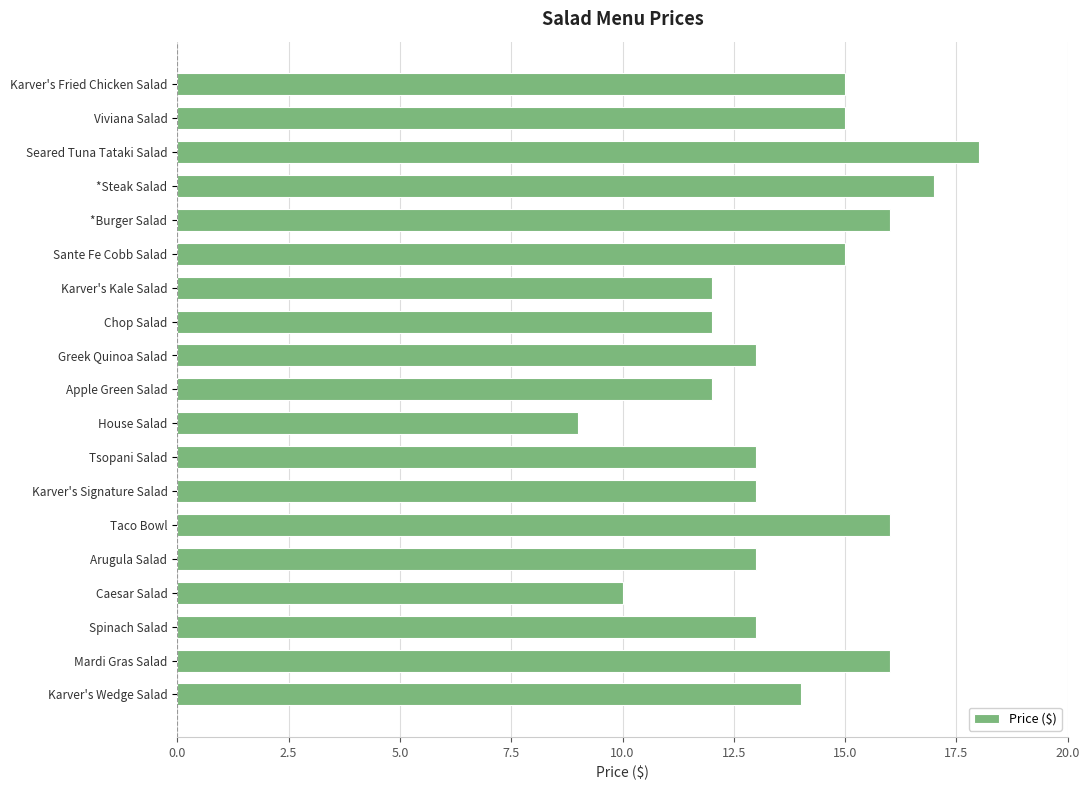

The value at Arugula Salad is 4. True or false?

False